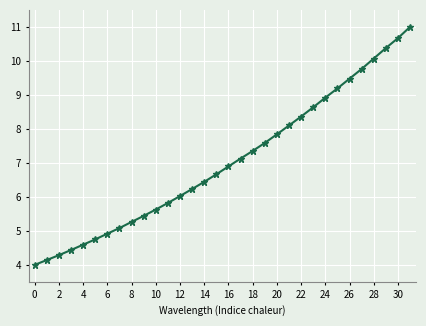

What is the sum of all values?

225.1